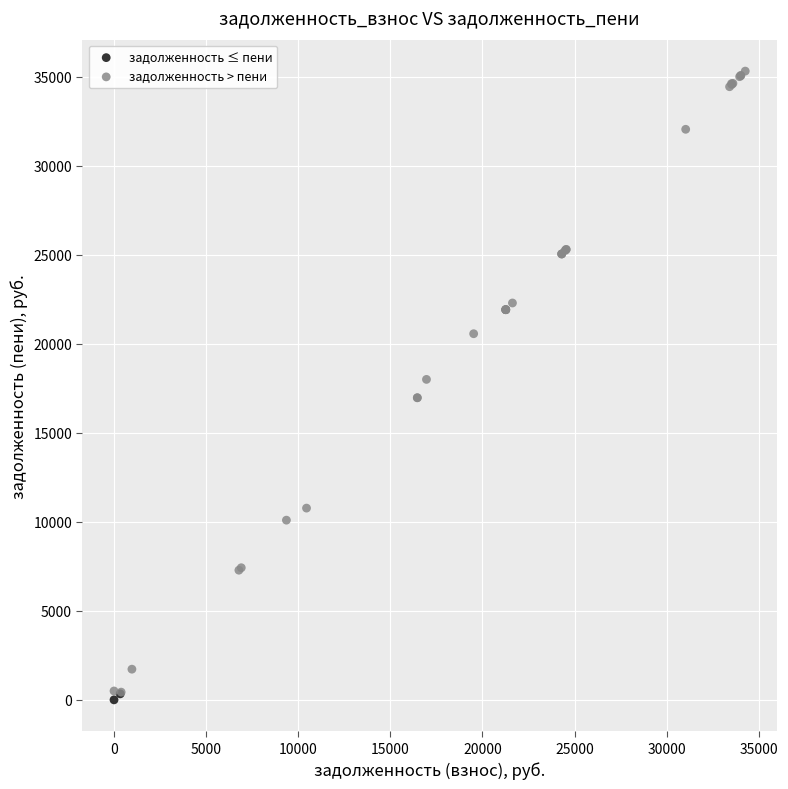

What are all the series names shown in the legend?

задолженность ≤ пени, задолженность > пени